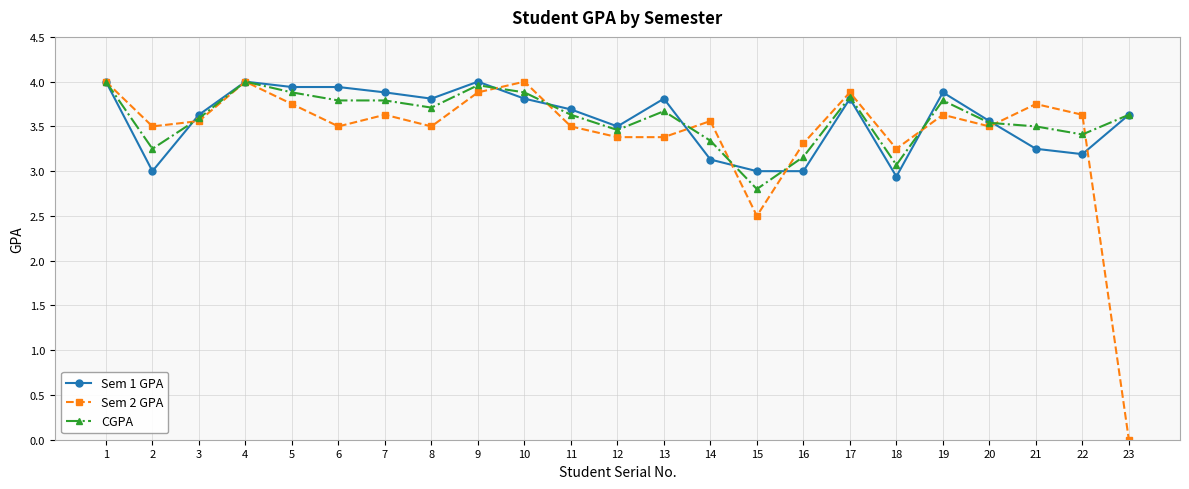

At which category does CGPA reach its first local peak?

4